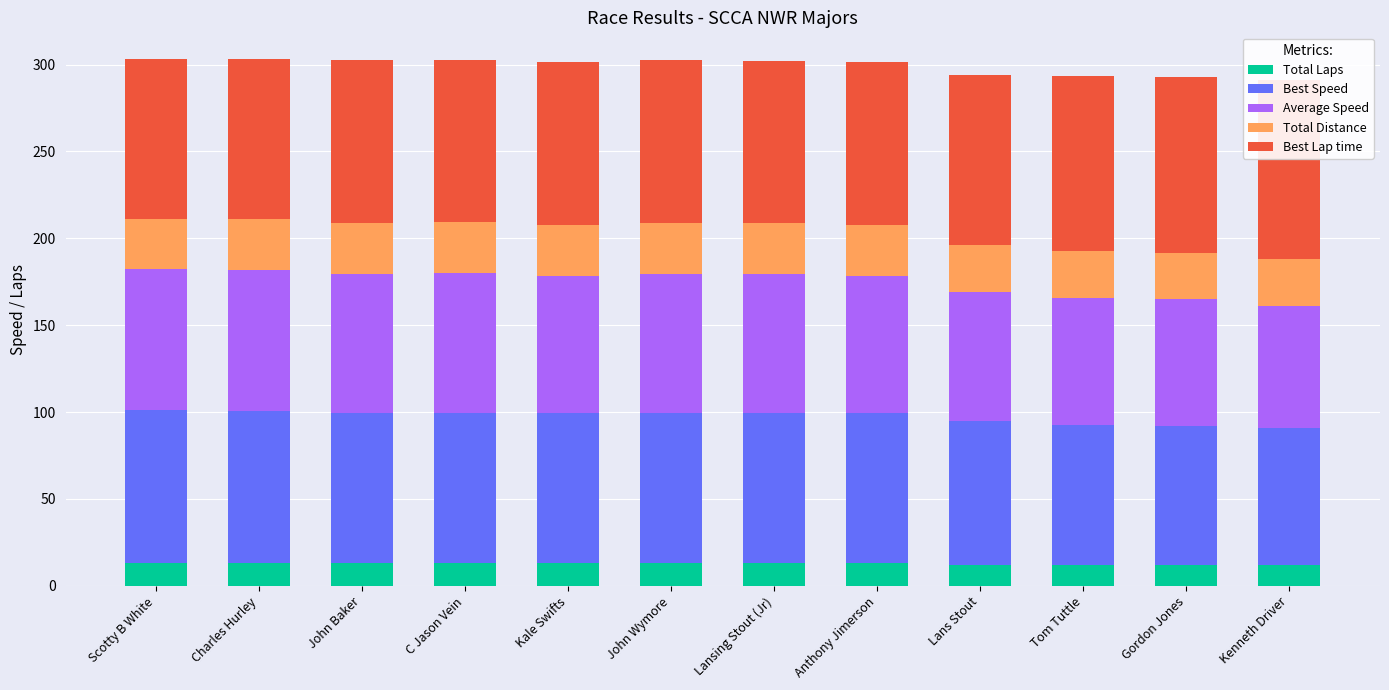

What is the value of the Total Distance bar at the 11th from the left?

27.0